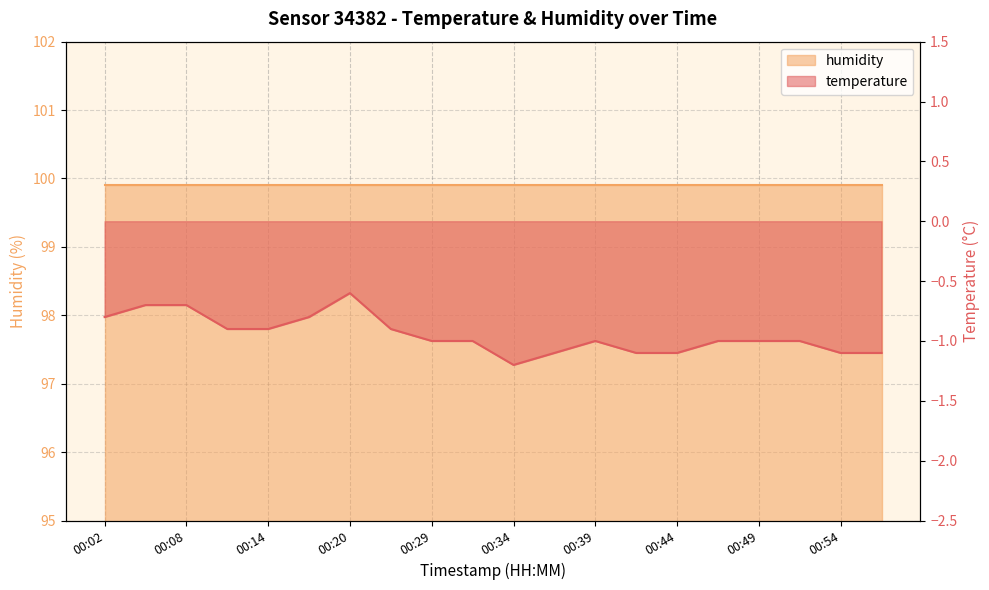

At which category does the chart reach its peak across all series?

00:20